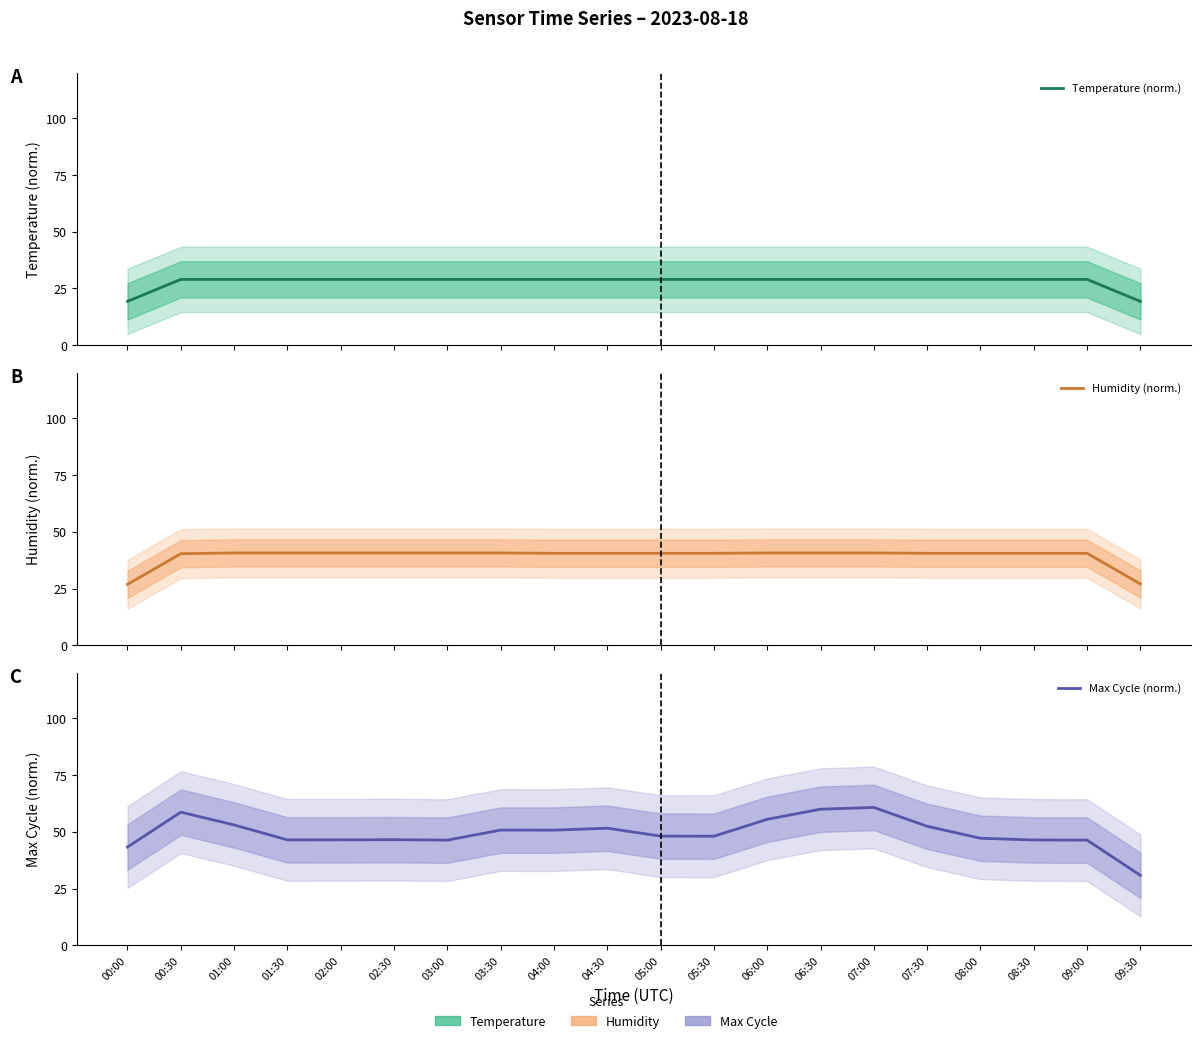

What value does the Temperature (norm.) series have at 05:00?

29.0